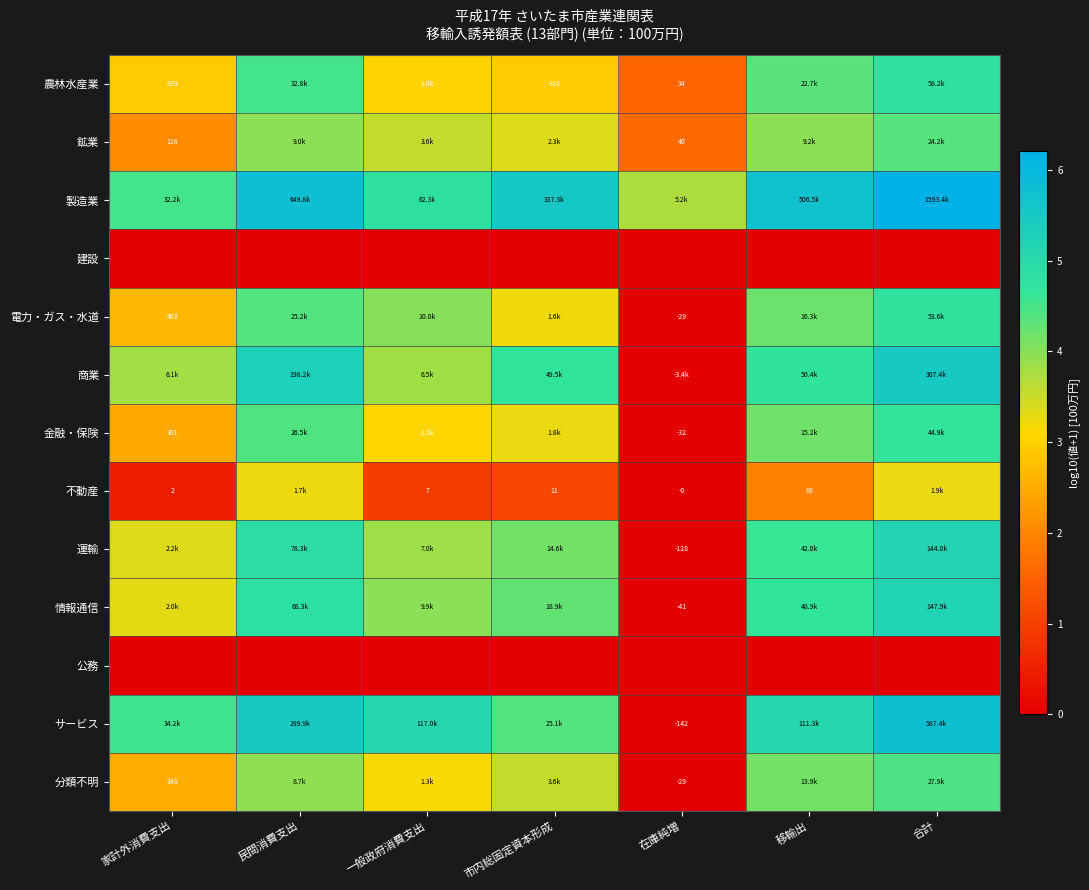

How many data points in 商業 are less than 4?

3